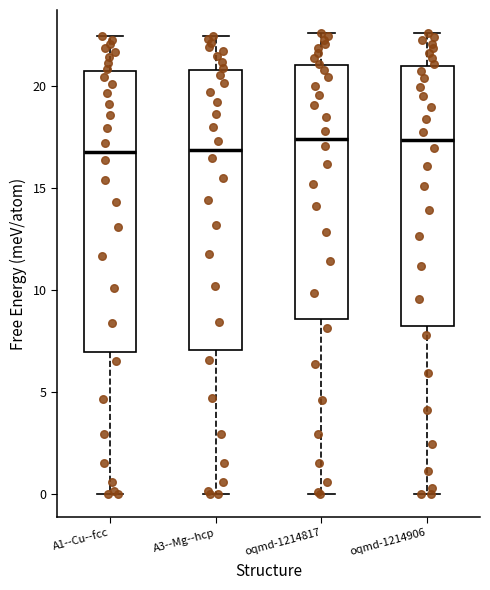

Reading left to right, transcribe this box plot: for each box, give where its median line is, the range the box spans, and where its two whiskers end, as read against the y-axis. The values are not printed on the chart, so give them approximately, as read against the axis.

A1--Cu--fcc: median 17.0, box 7.0 to 20.5, whiskers 0.0 to 22.5
A3--Mg--hcp: median 17.0, box 7.0 to 21.0, whiskers 0.0 to 22.5
oqmd-1214817: median 17.5, box 8.5 to 21.0, whiskers 0.0 to 22.5
oqmd-1214906: median 17.5, box 8.0 to 21.0, whiskers 0.0 to 22.5